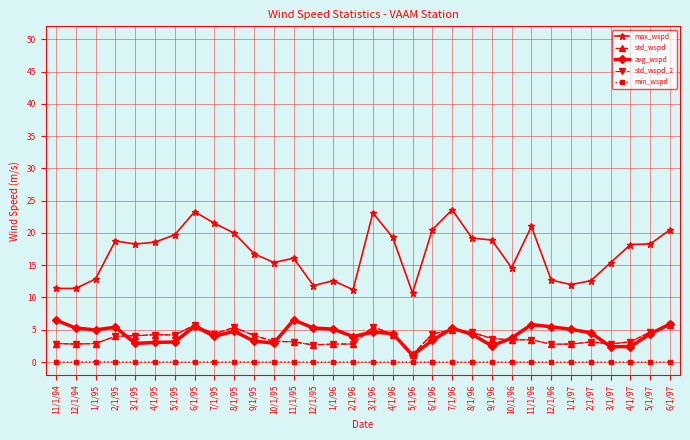

Is this an area chart (filled region under the line)?

No